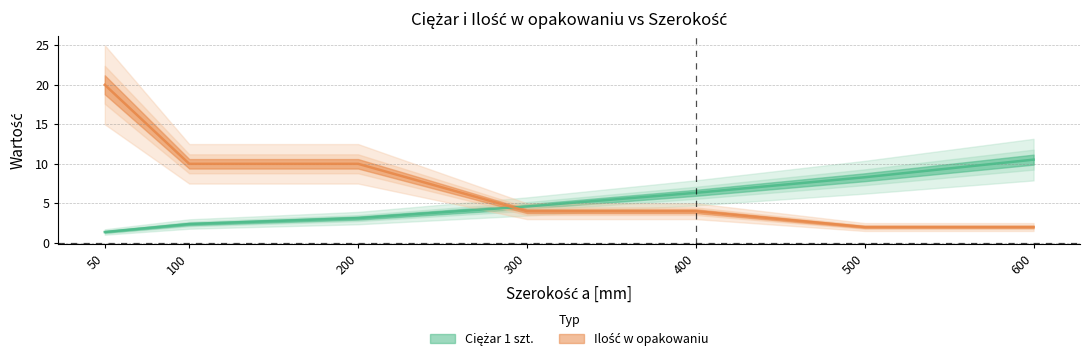

What are all the series names shown in the legend?

Ciężar 1 szt., Ilość w opakowaniu